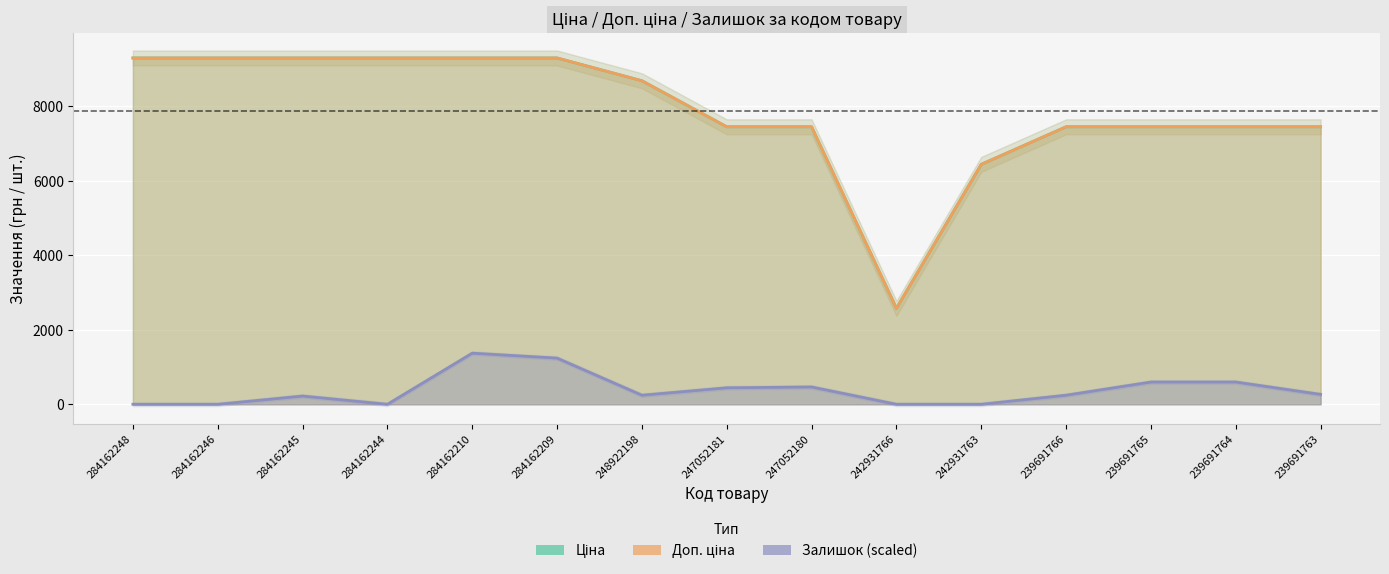

Which series has the largest total across all categories?

Доп. ціна